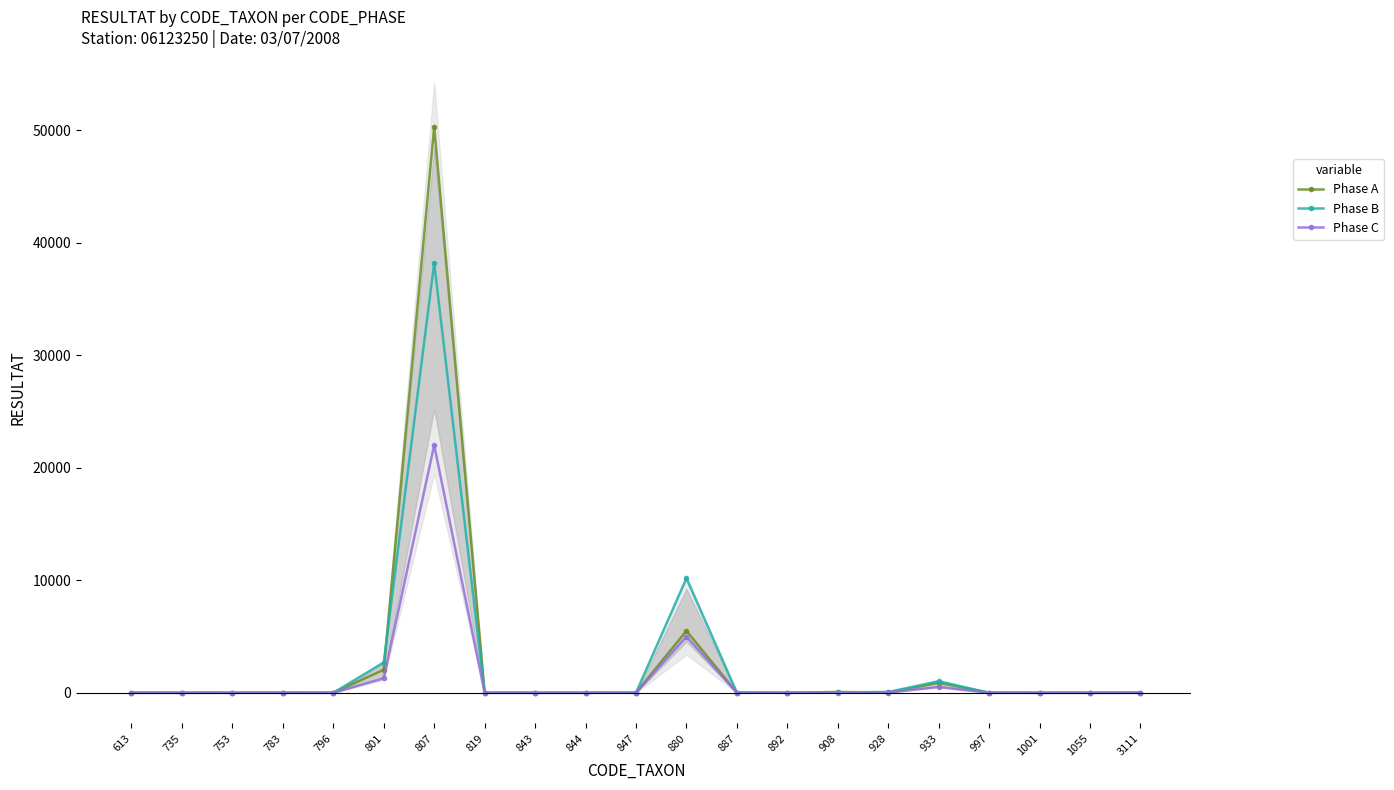

Rank the series by their maximum value, from highest to lowest.

Phase A, Phase B, Phase C